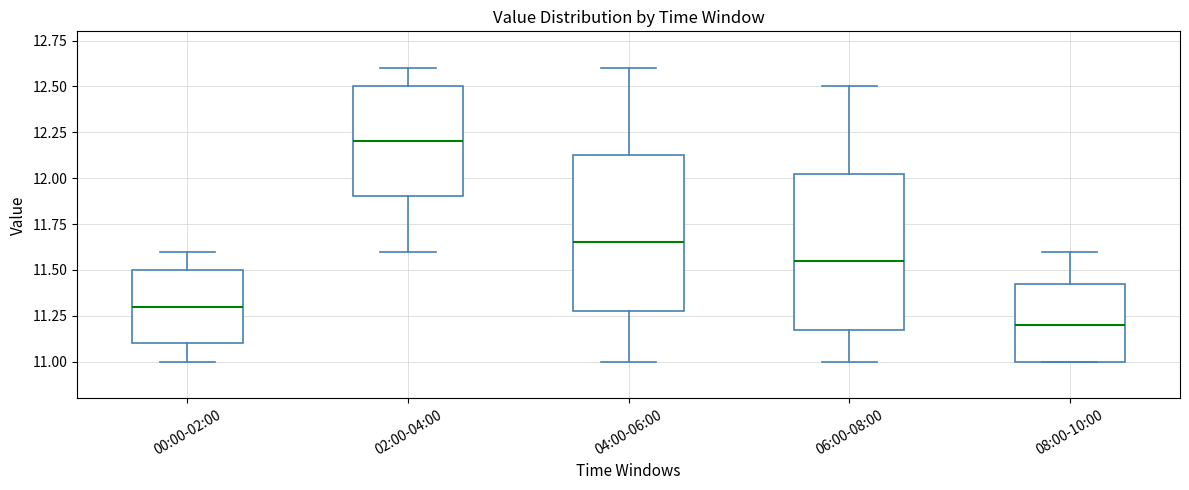

Which box's median line is the highest?

02:00-04:00